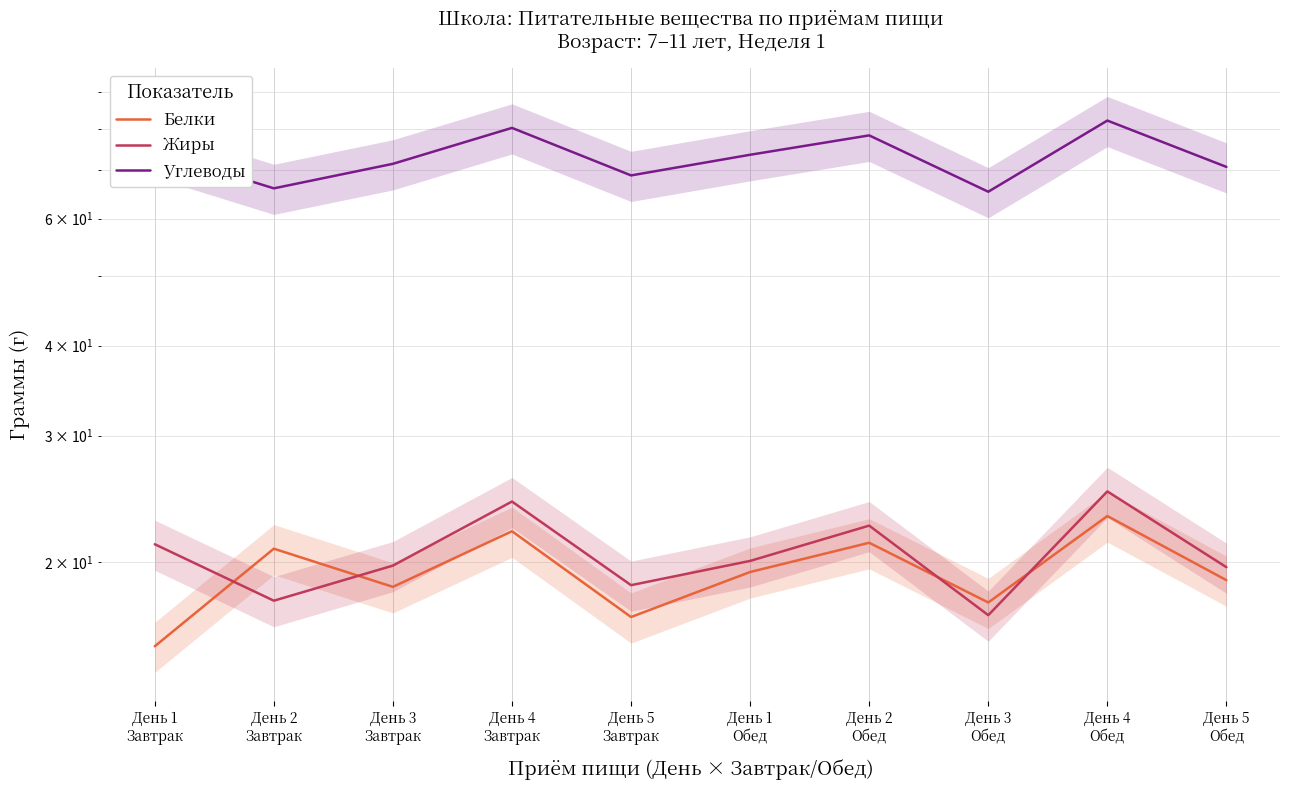

What is the label of the 9th point from the left?

День 4
Обед